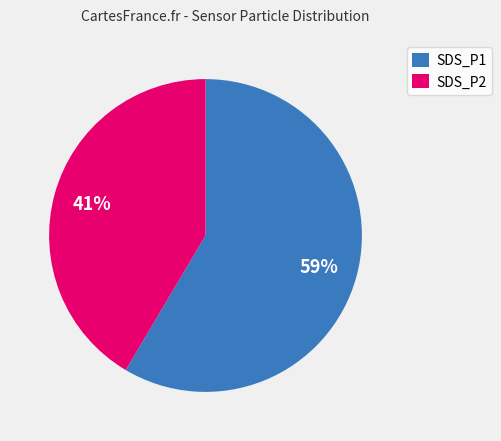

To the nearest percent, what portion does SDS_P1 represent?

59%